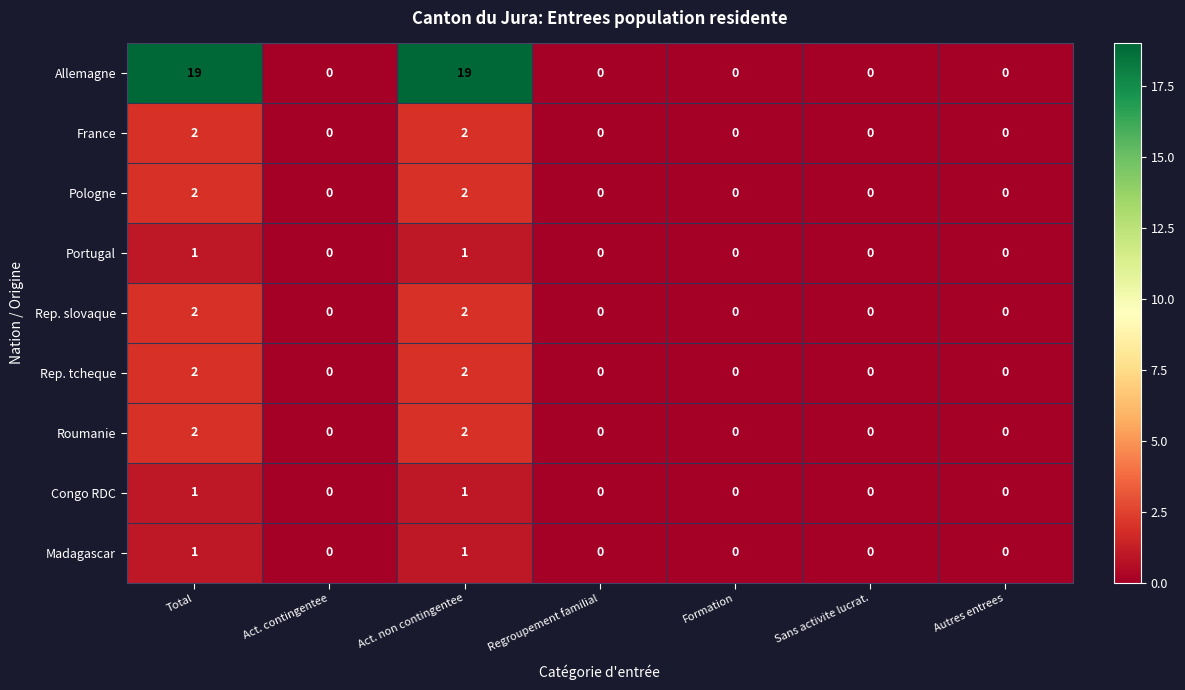

Which series has the largest total across all categories?

Allemagne